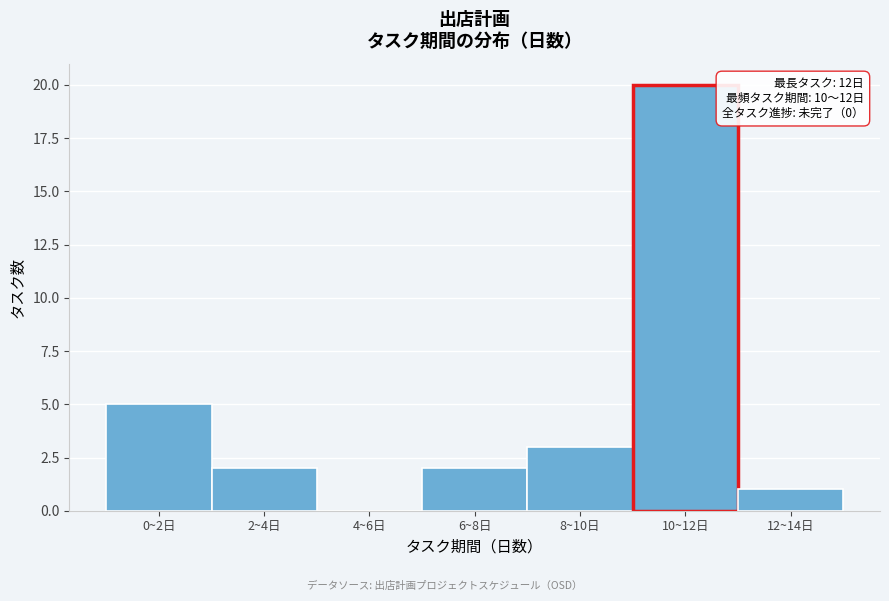

Reading right to left, what are all the values shown in this chart?

12~14日=1	10~12日=20	8~10日=3	6~8日=2	4~6日=0	2~4日=2	0~2日=5